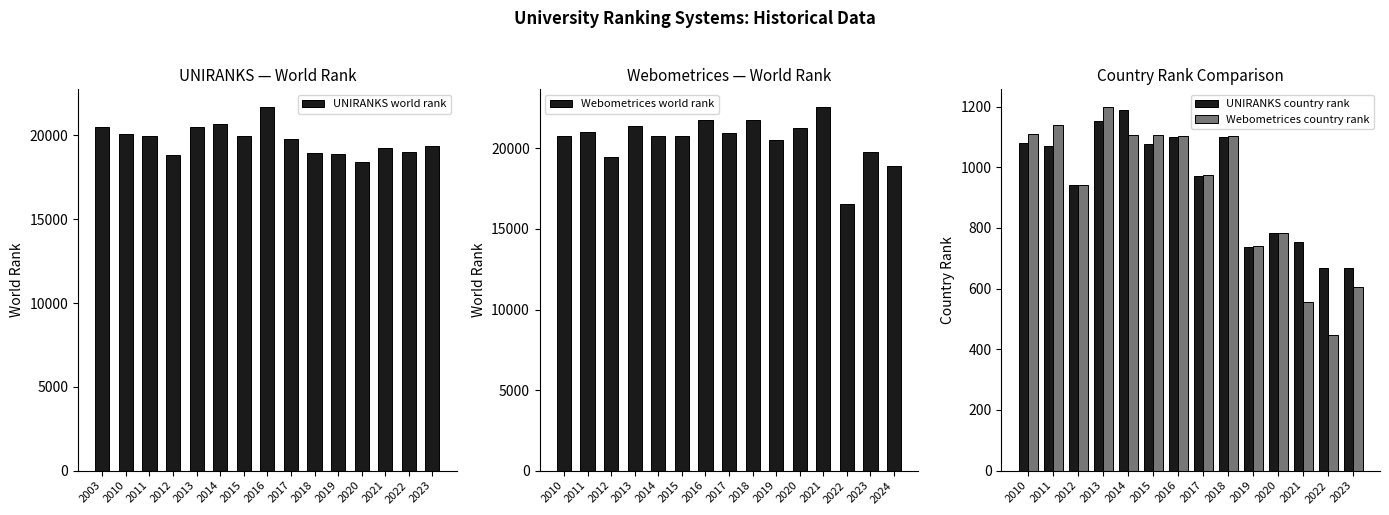

True or false: UNIRANKS world rank has a value of 20054 at 2010.

True